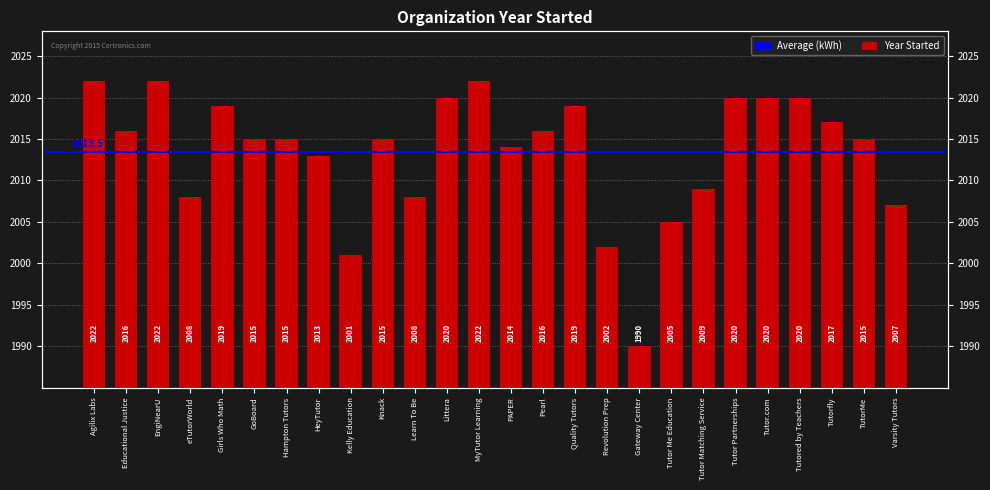

Which category has the highest value across all series?

Agilix Labs